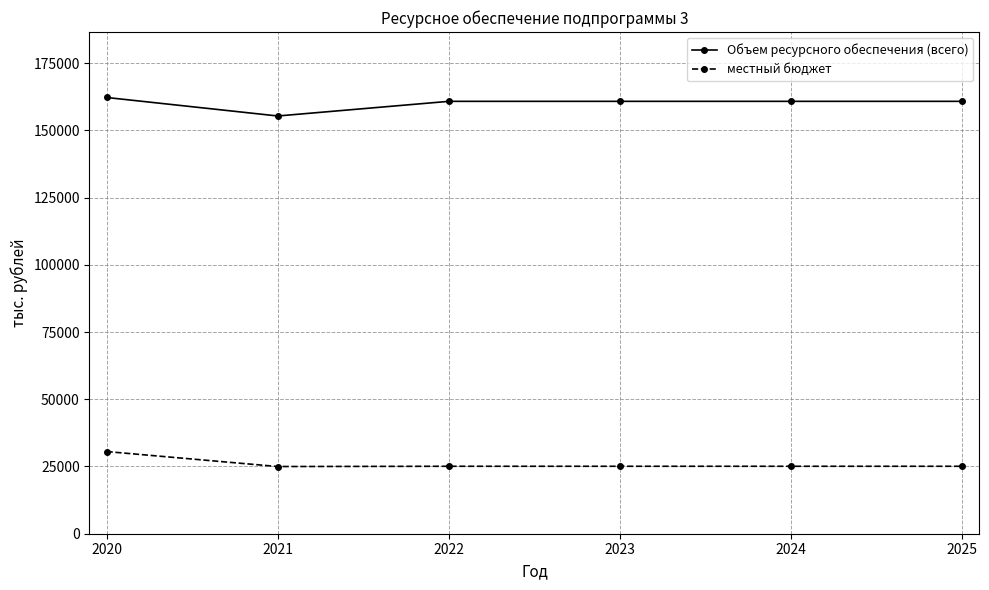

What is the sum of all Объем ресурсного обеспечения (всего) values?

960635.7